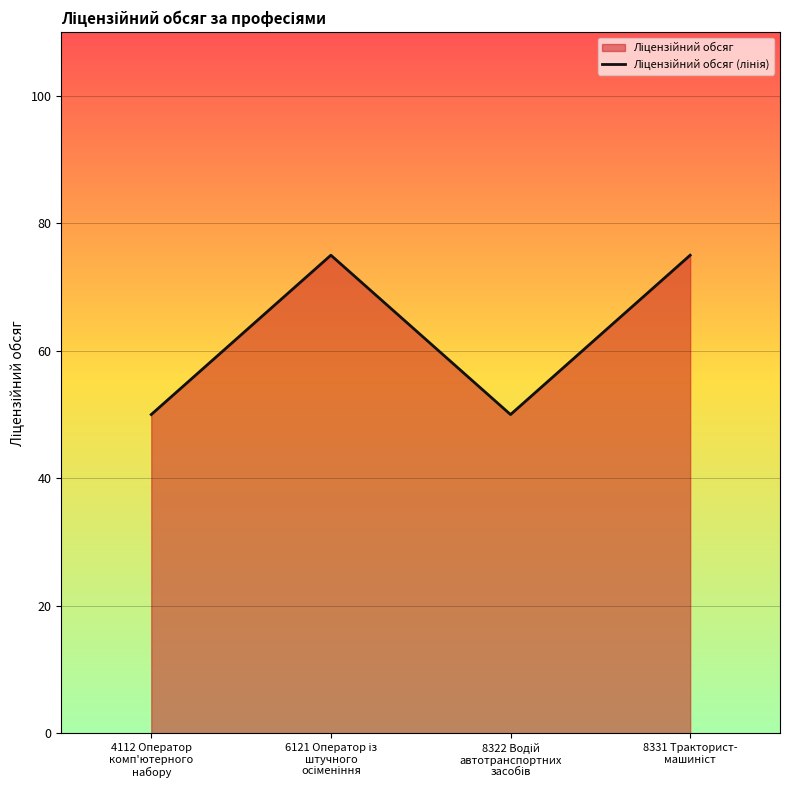

What is the ratio of the value at 4112 Оператор
комп'ютерного
набору to the value at 8322 Водій
автотранспортних
засобів?

1.0